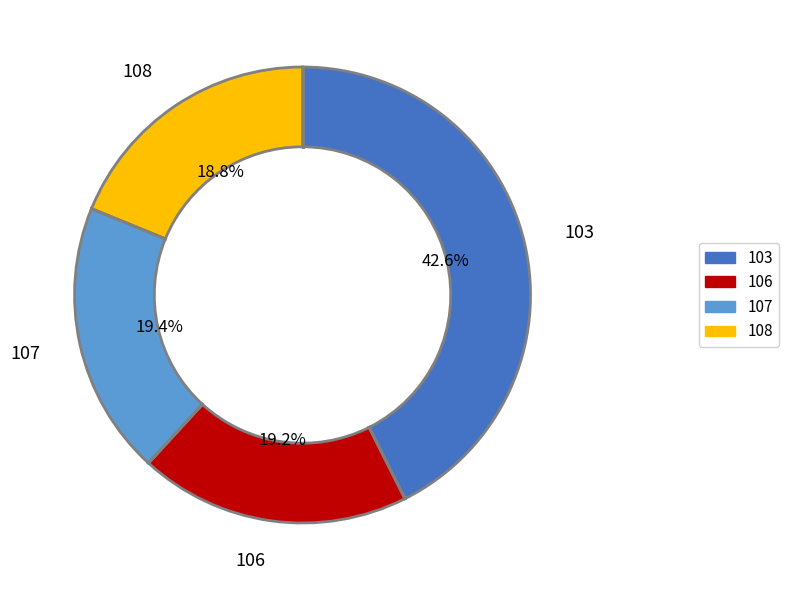

Is there any slice that represents more than half of the pie?

No